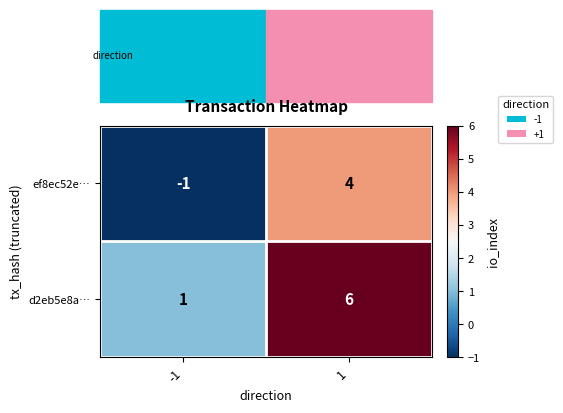

The value of d2eb5e8a… at 1 is 6. True or false?

True